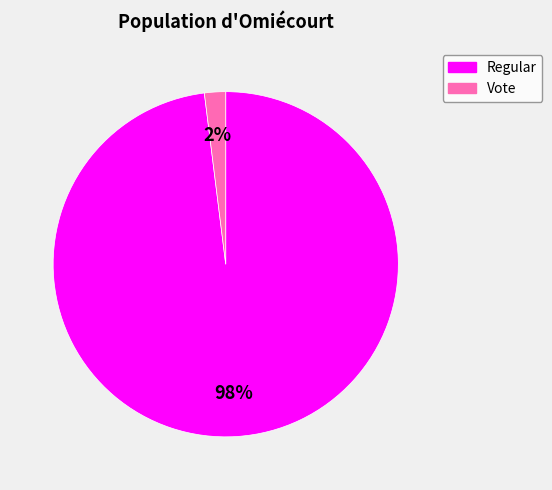

To the nearest percent, what portion does Vote represent?

2%